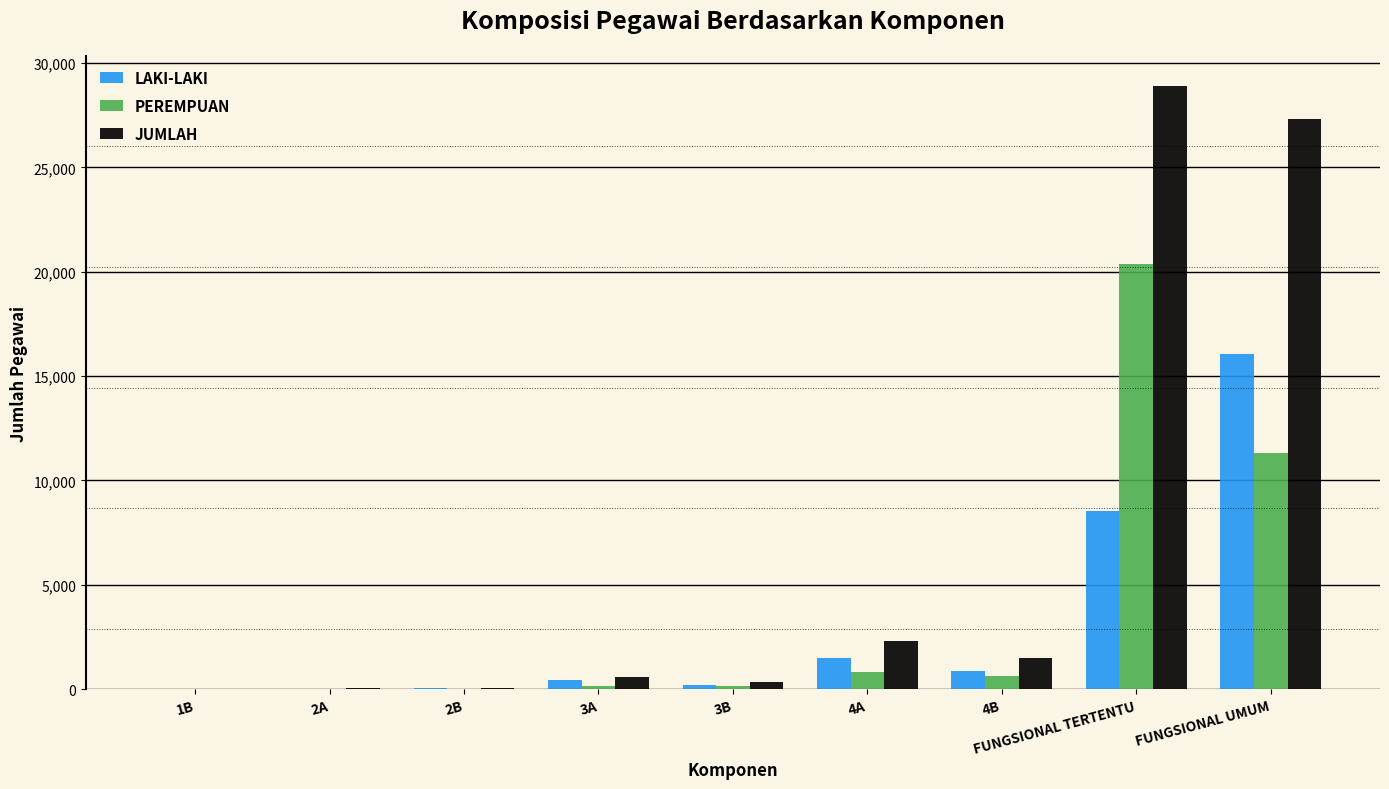

Which category has the highest value in the JUMLAH series?

FUNGSIONAL TERTENTU